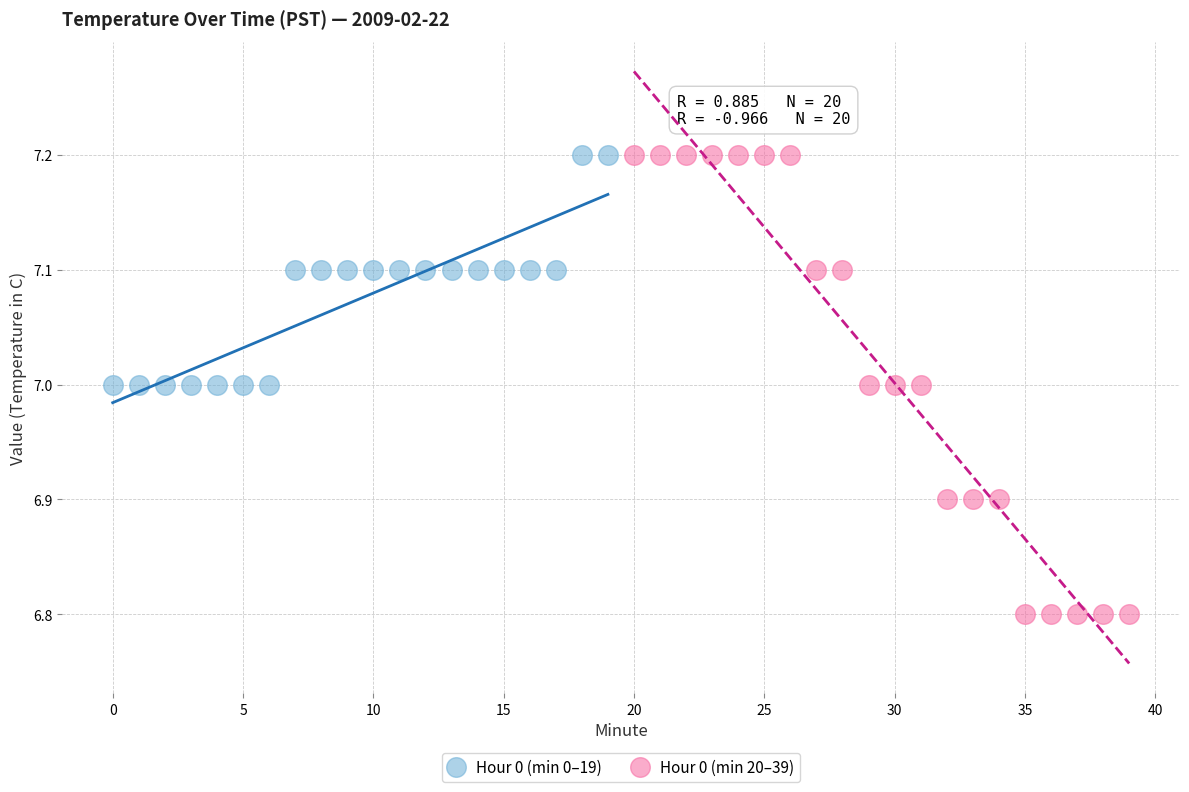

Which series has the widest spread of Y values?

Hour 0 (min 20–39)